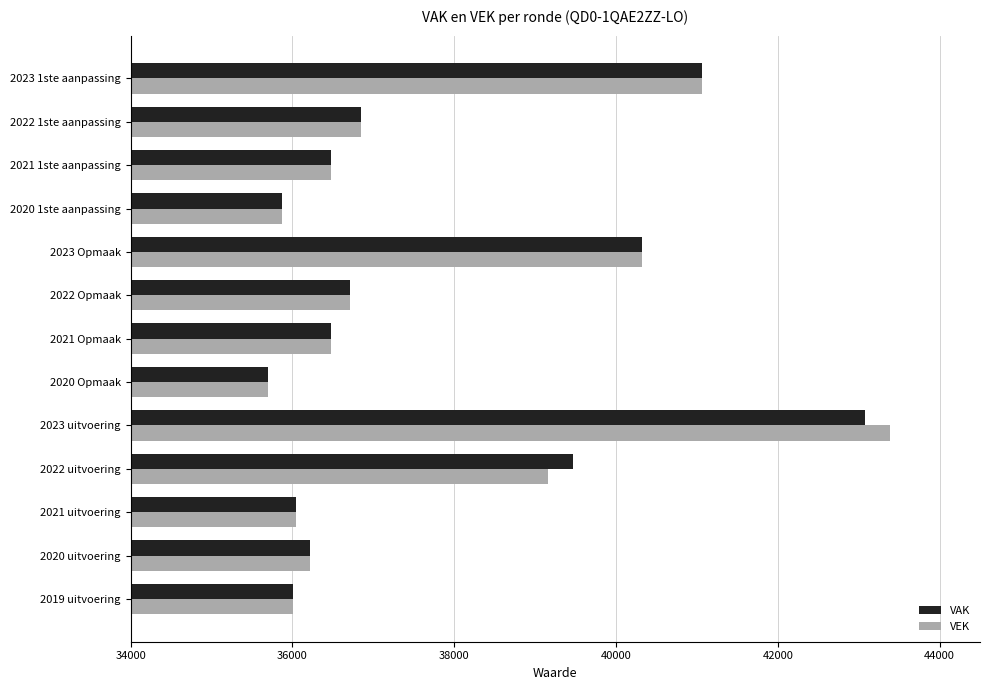

At which label does VAK reach its peak?

2023 uitvoering